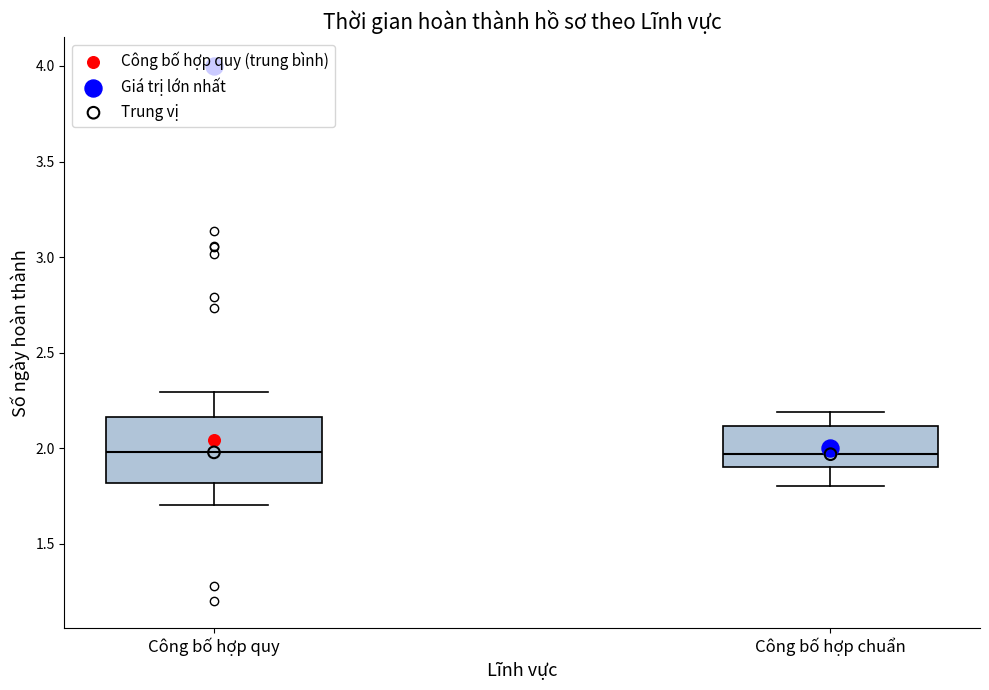

Where does the lower whisker of the box for Công bố hợp chuẩn end on the y-axis? The values are not printed on the chart, so give them approximately, as read against the axis.

1.80